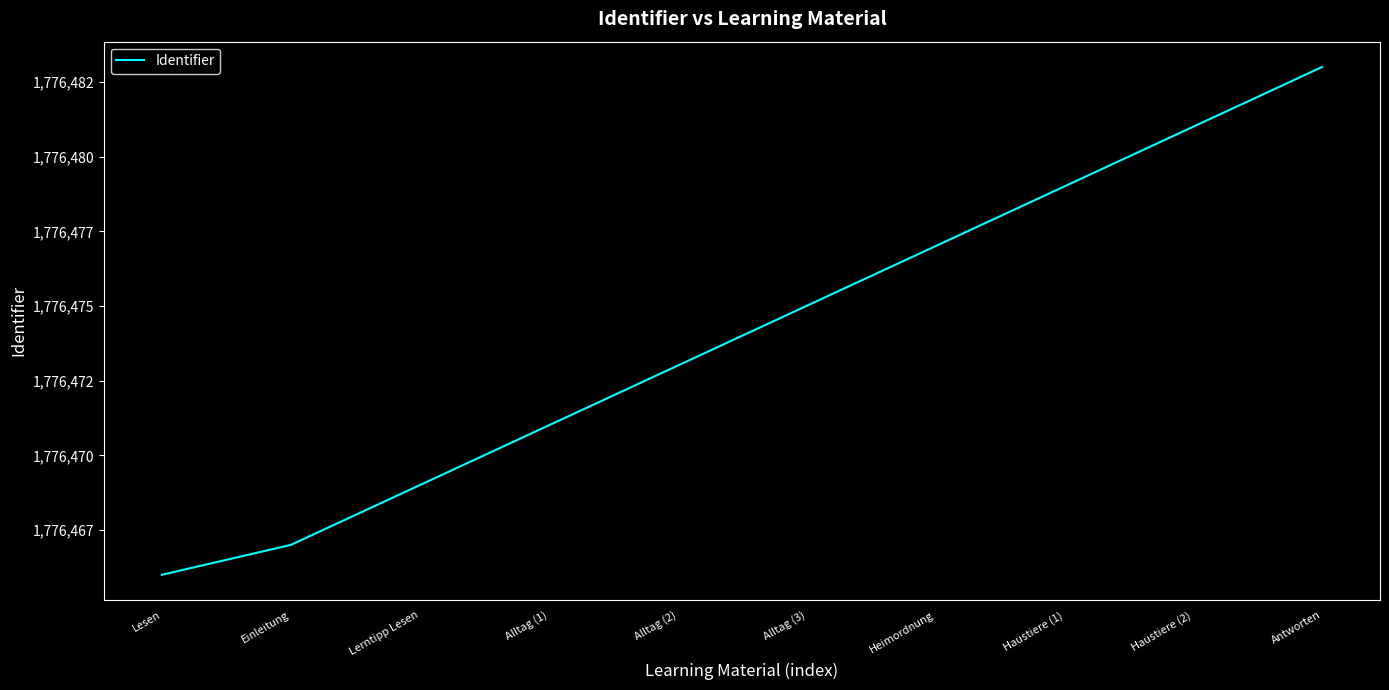

True or false: the data has more than 2 interior local peaks.

False